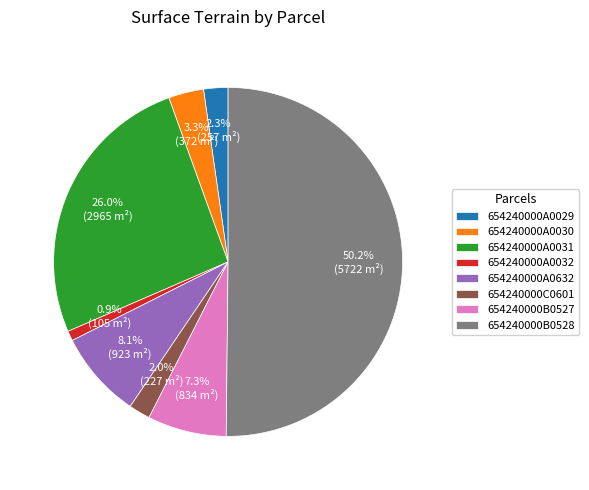

Which category has the biggest portion of the pie?

654240000B0528